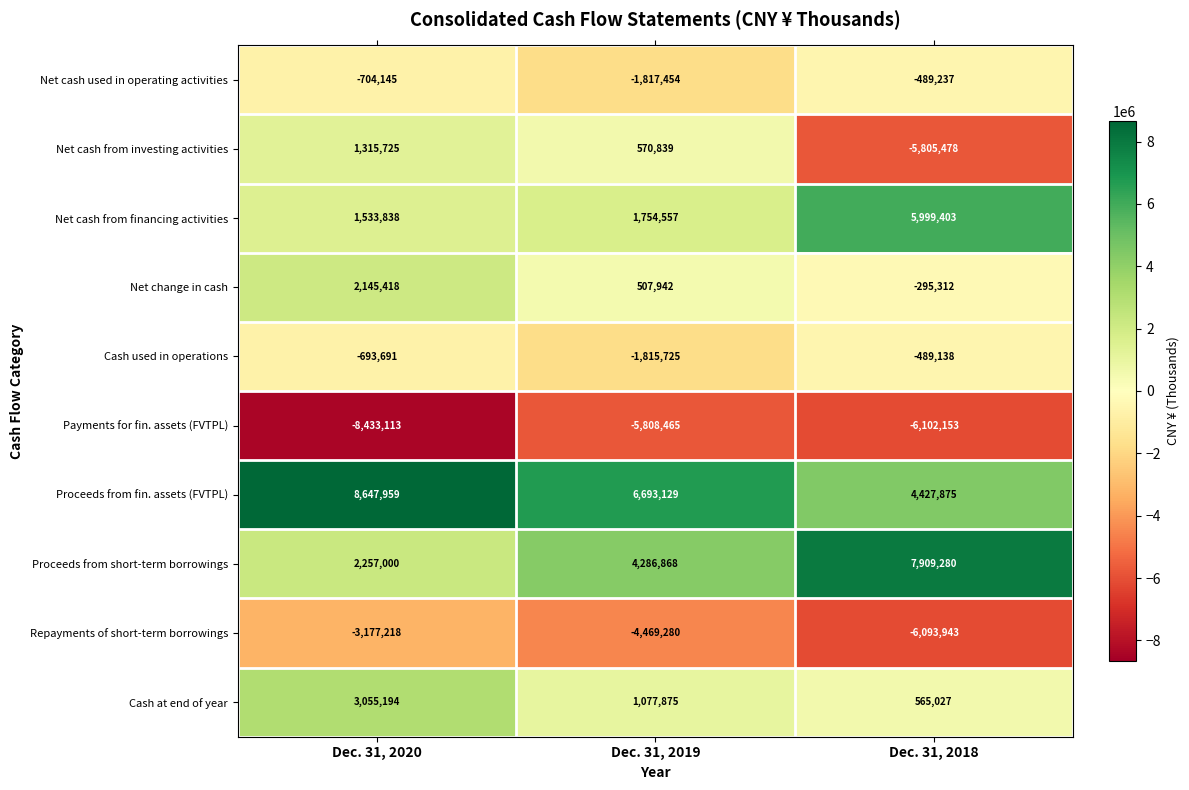

At which category is the sum across all series the highest?

Dec. 31, 2020